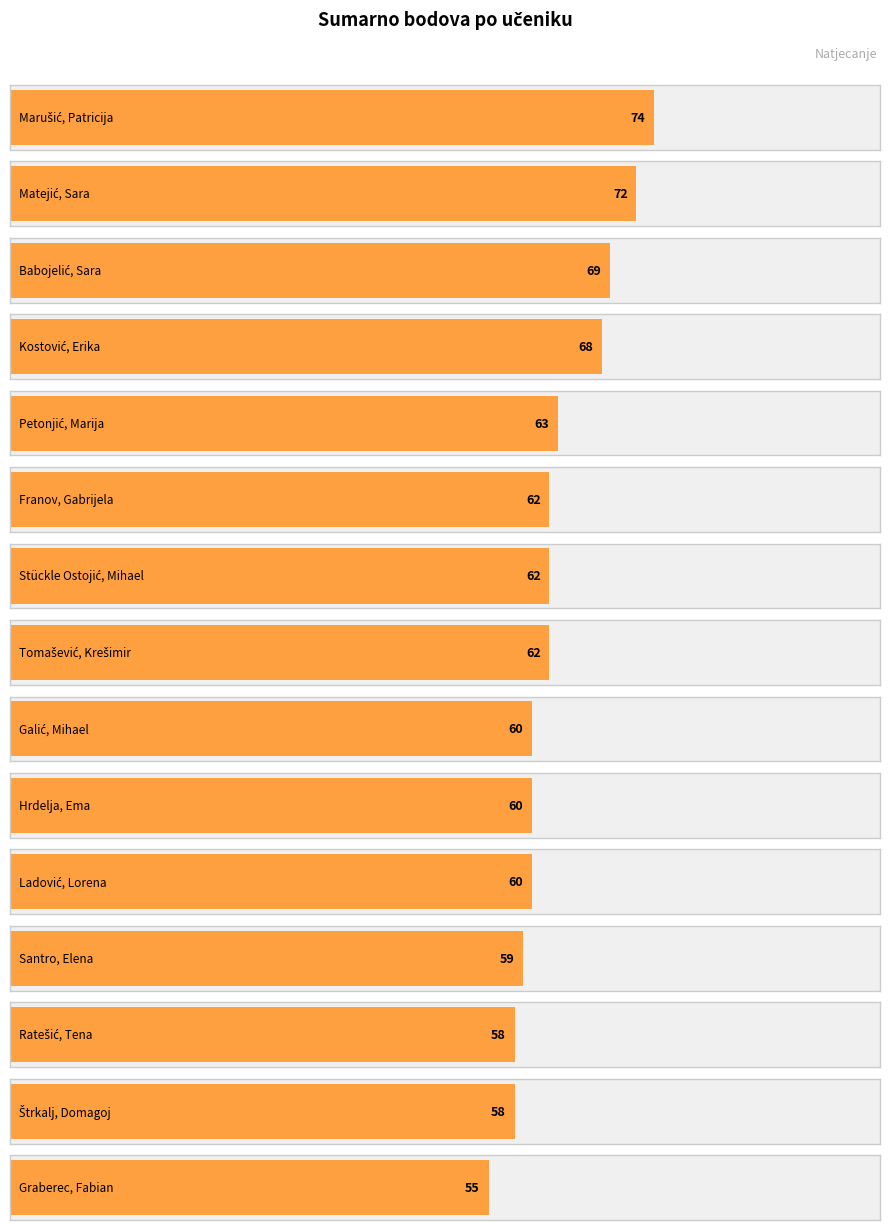

The value at Petonjić, Marija is 36. True or false?

False